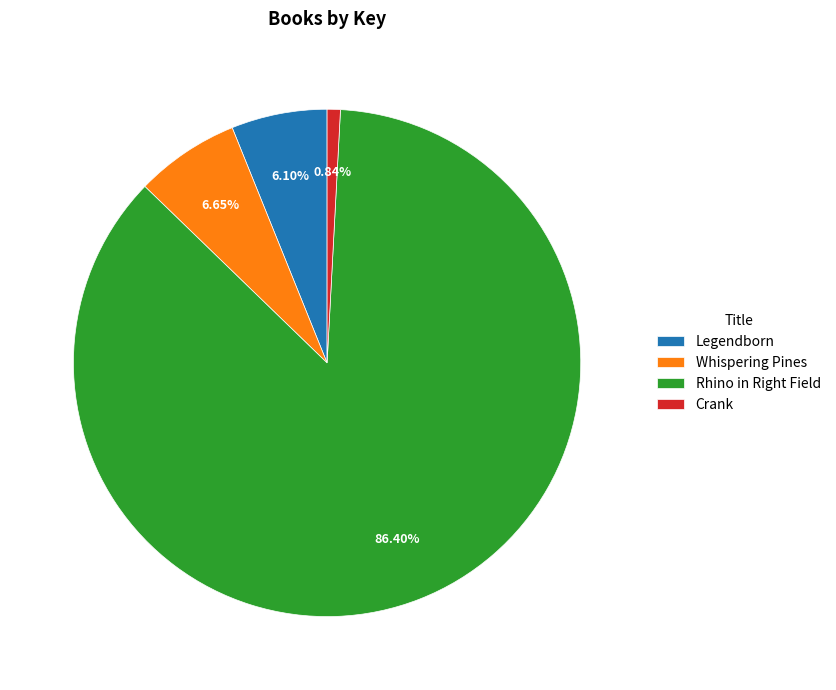

Is there a majority slice in this chart?

Yes